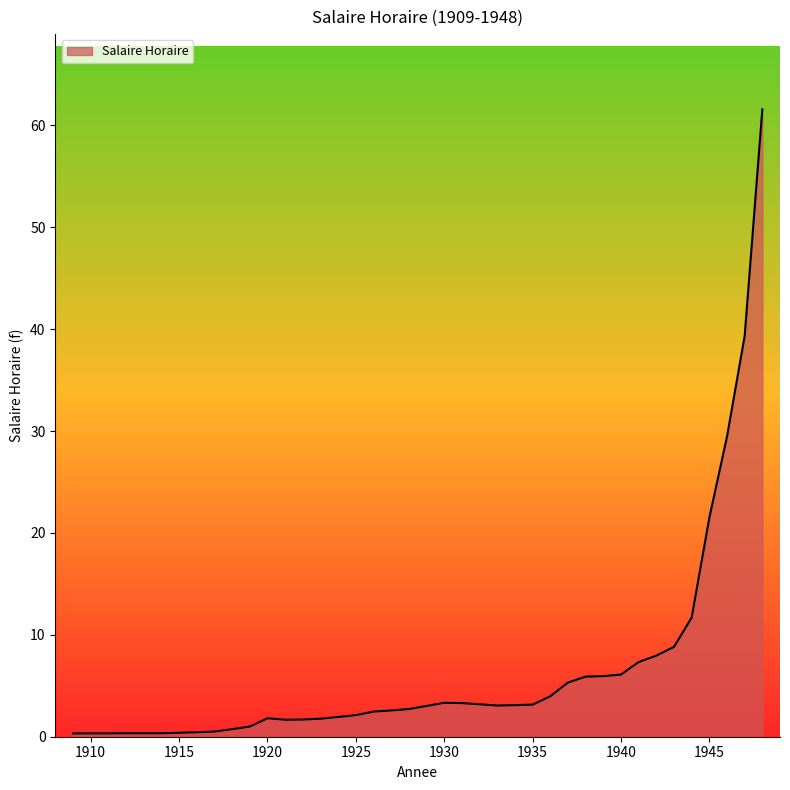

What is the smallest value displayed?

0.3